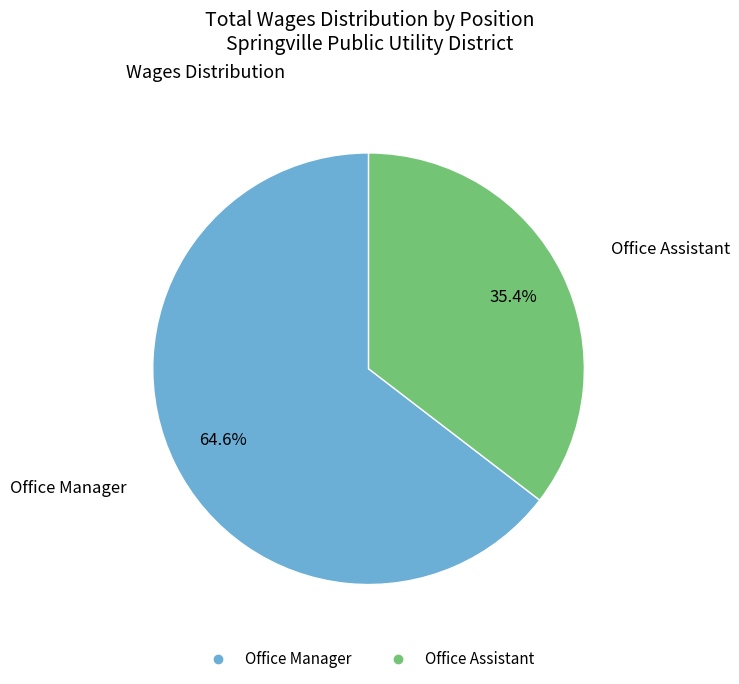

The Office Manager slice represents 65% of the pie. True or false?

True